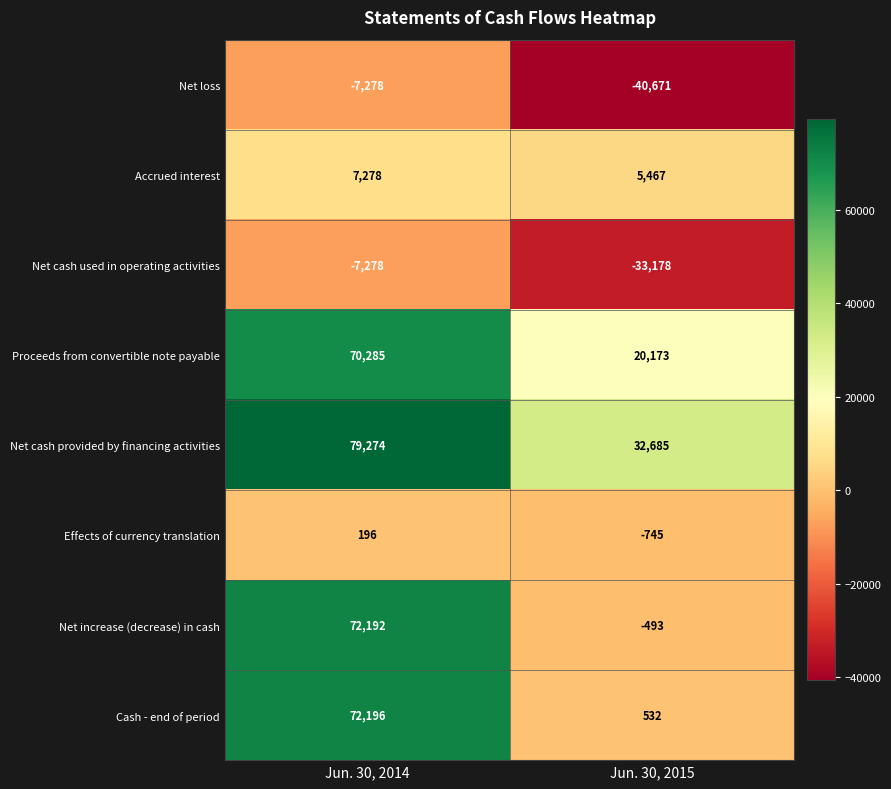

What is the spread (max minus min) of values at Jun. 30, 2014?

86552